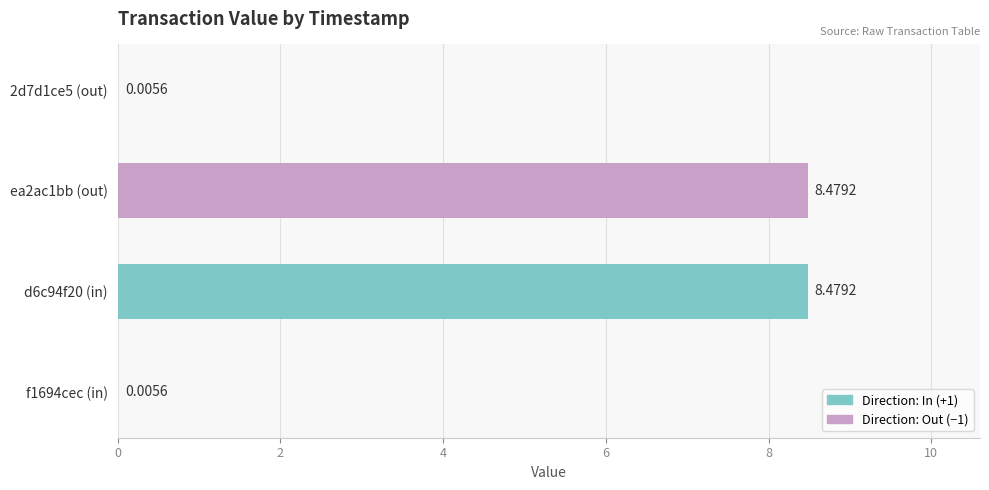

What is the difference between the maximum and minimum values?

8.5